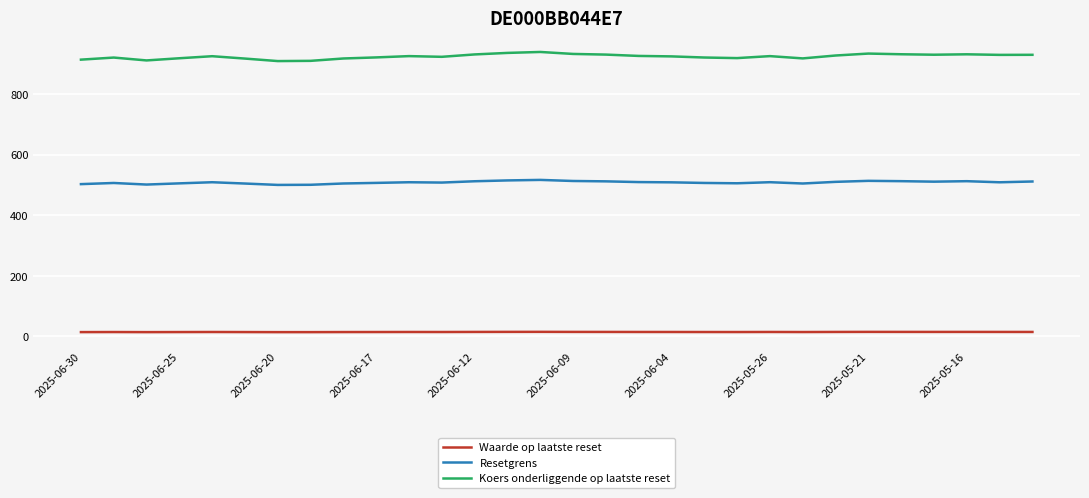

True or false: Koers onderliggende op laatste reset and Waarde op laatste reset intersect in this chart.

False